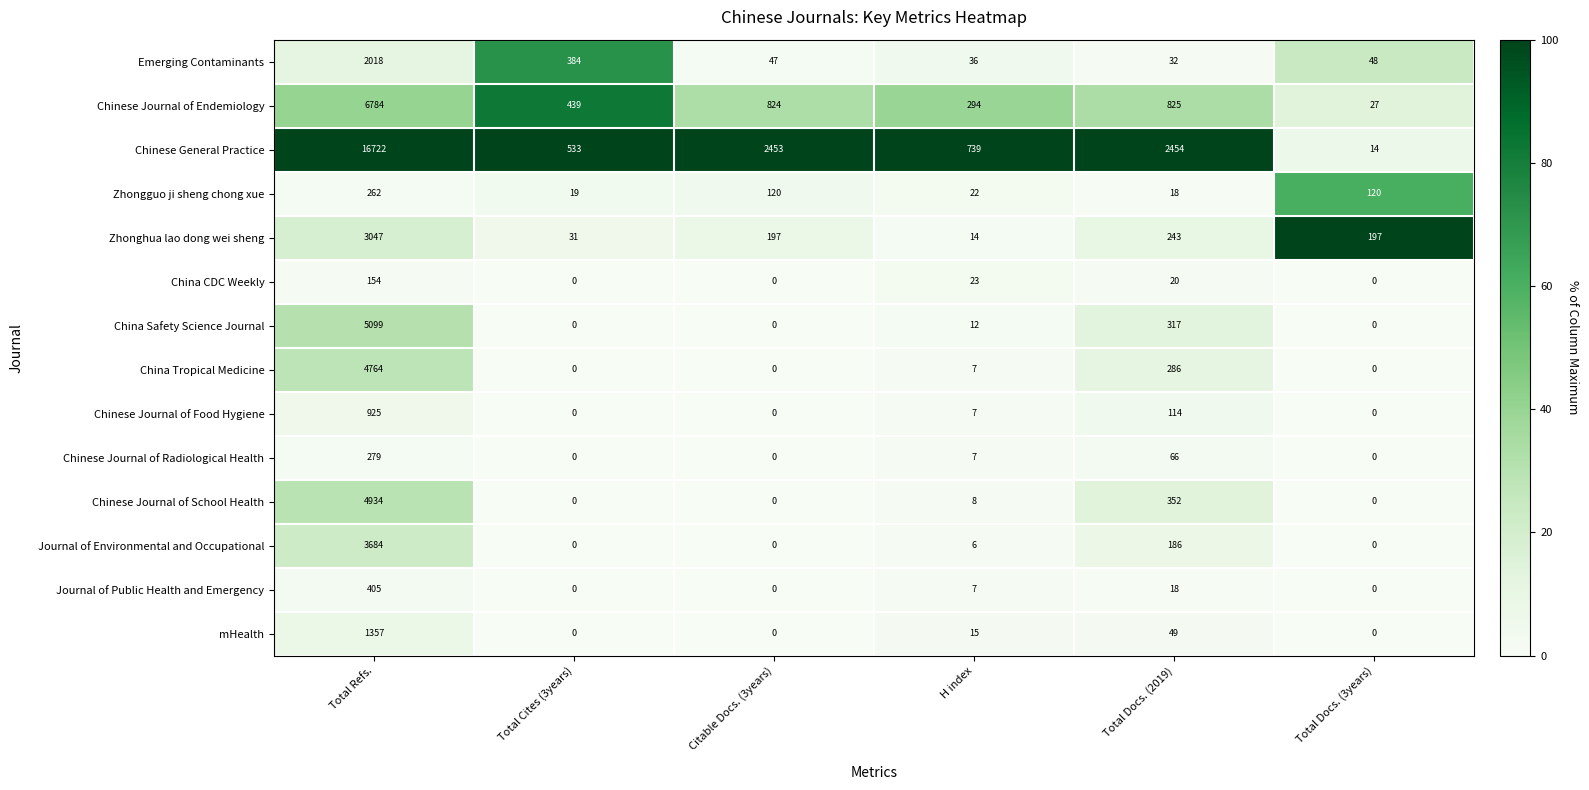

List the series in order of their peak value, highest first.

Chinese General Practice, Chinese Journal of Endemiology, China Safety Science Journal, Chinese Journal of School Health, China Tropical Medicine, Journal of Environmental and Occupational, Zhonghua lao dong wei sheng, Emerging Contaminants, mHealth, Chinese Journal of Food Hygiene, Journal of Public Health and Emergency, Chinese Journal of Radiological Health, Zhongguo ji sheng chong xue, China CDC Weekly